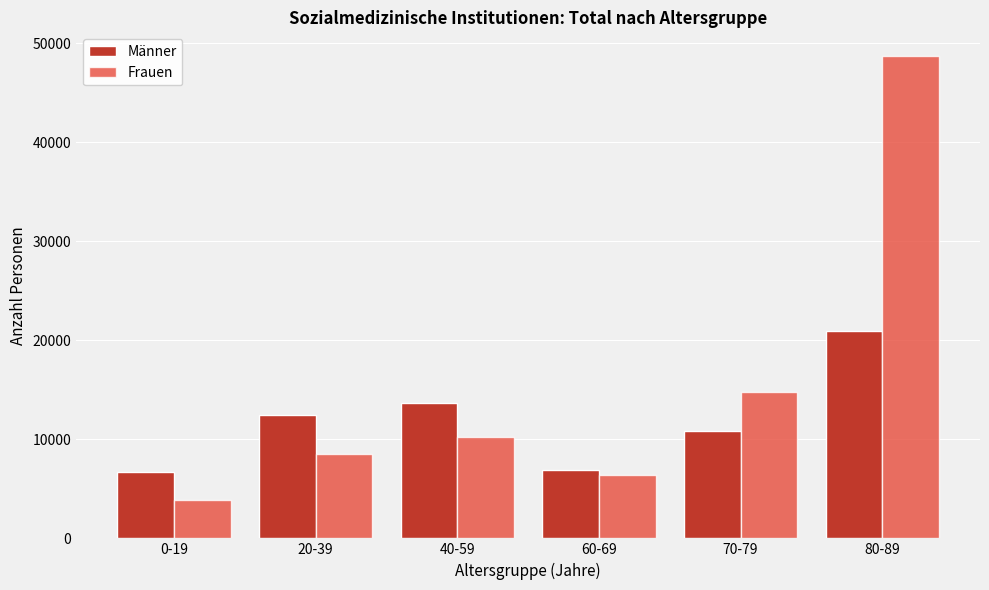

Reading left to right, what are all the values shown in this chart?

Männer: 6713	12495	13712	6931	10827	20979
Frauen: 3856	8528	10288	6422	14794	48680